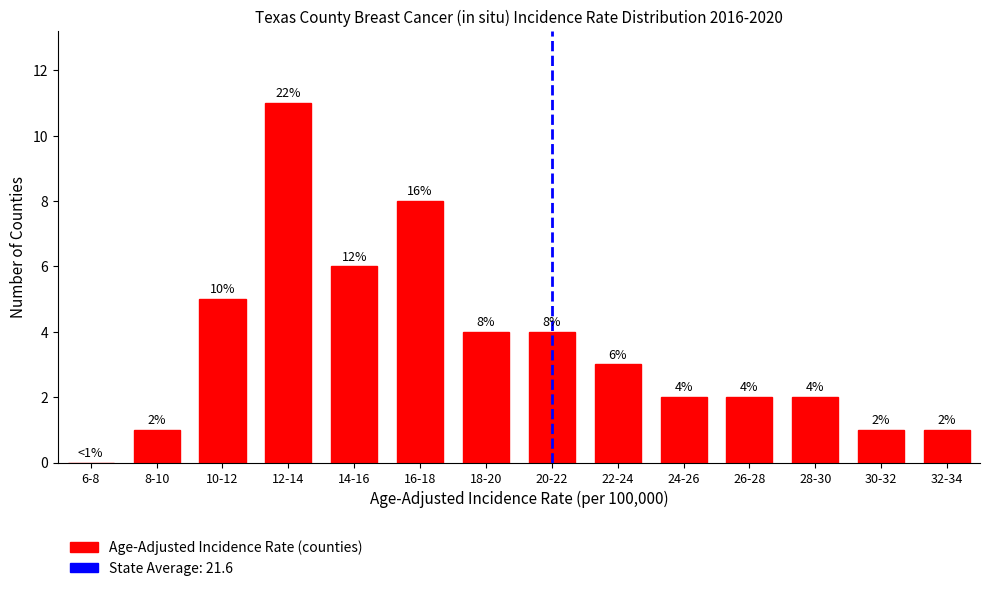

Reading left to right, transcribe all the data shown in this chart.

6-8=0	8-10=1	10-12=5	12-14=11	14-16=6	16-18=8	18-20=4	20-22=4	22-24=3	24-26=2	26-28=2	28-30=2	30-32=1	32-34=1